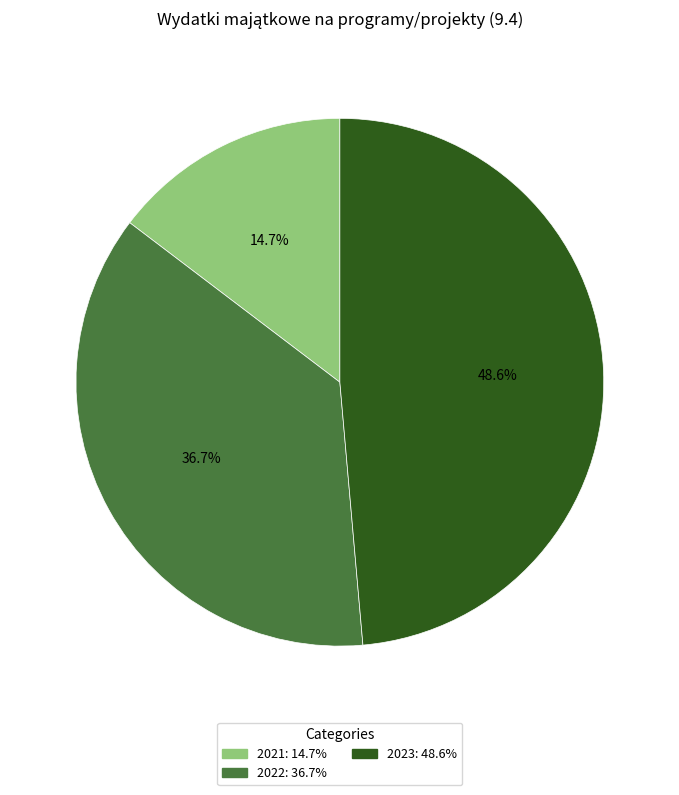

Does 2023 account for over 50% of the chart?

No